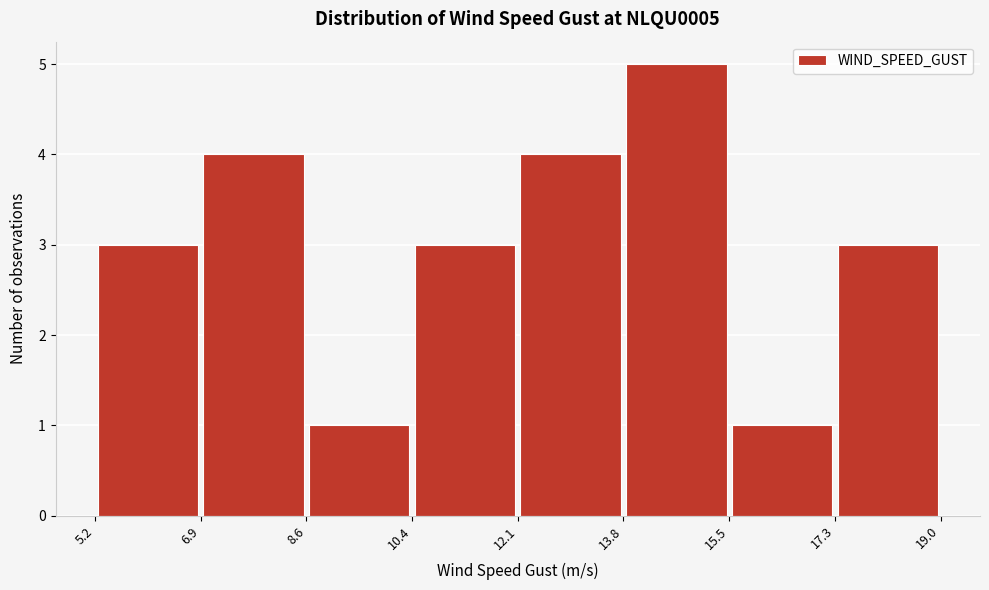

Reading left to right, transcribe this chart: for each bar, give the range it covers on the x-axis and its height. The values are not printed on the chart, so give them approximately, as read against the axis.

5.2 to 6.9: 3
6.9 to 8.6: 4
8.6 to 10.4: 1
10.4 to 12.1: 3
12.1 to 13.8: 4
13.8 to 15.5: 5
15.5 to 17.3: 1
17.3 to 19.0: 3